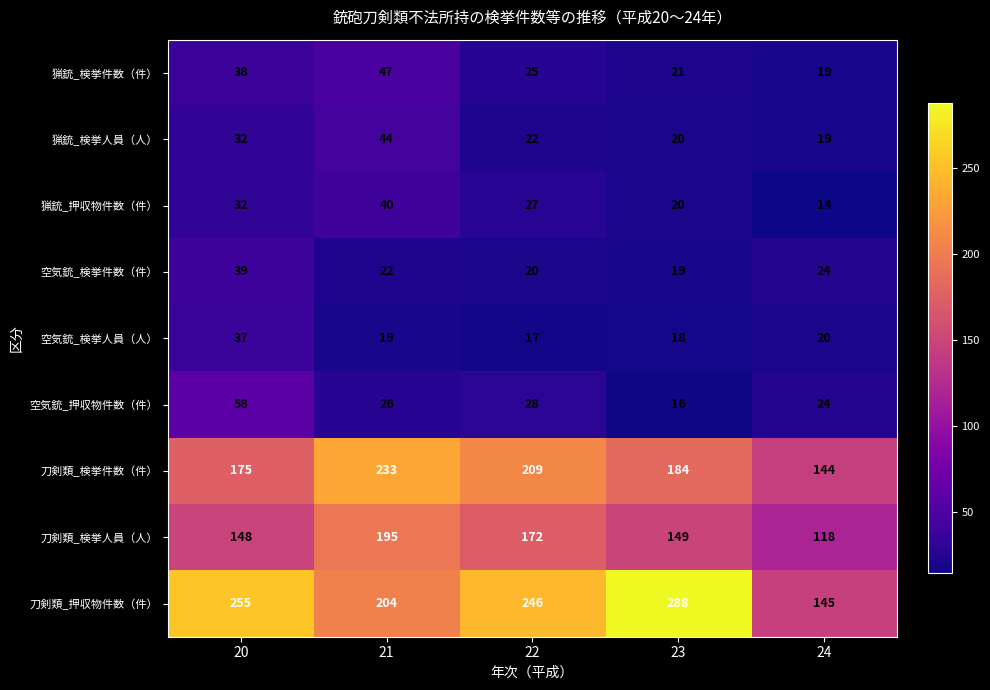

What is the difference between the 猟銃_押収物件数（件） values at 20 and 24?

18